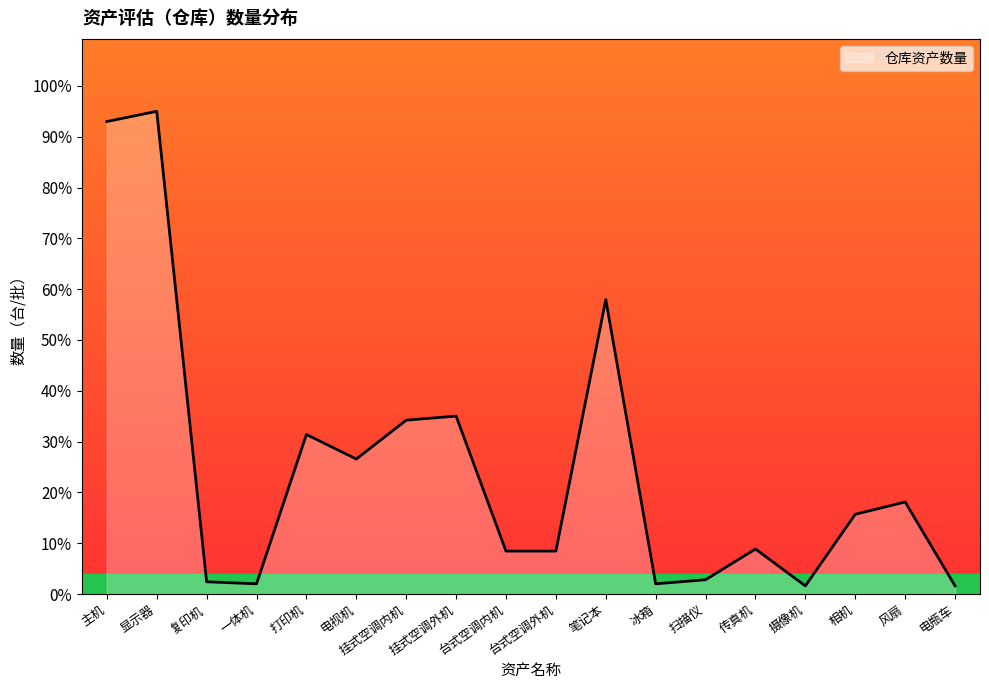

Read the value at 相机.

15.7